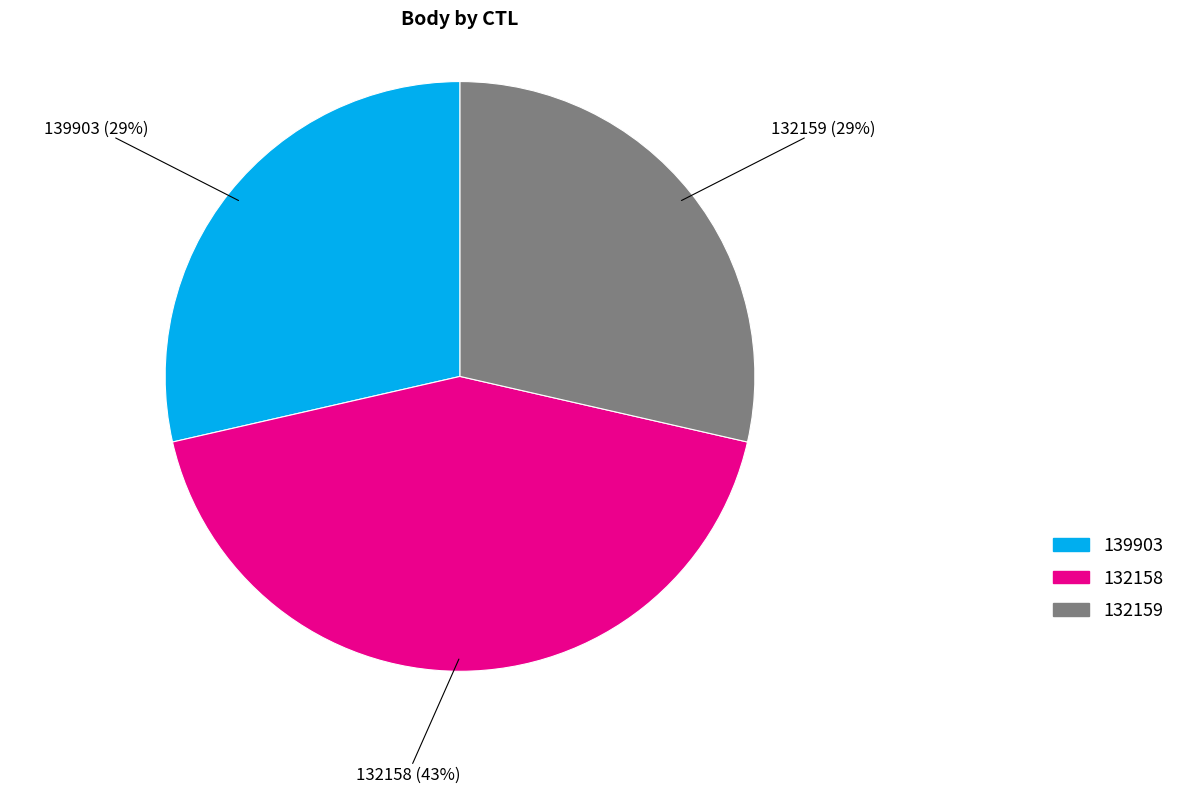

Which category has the biggest portion of the pie?

132158